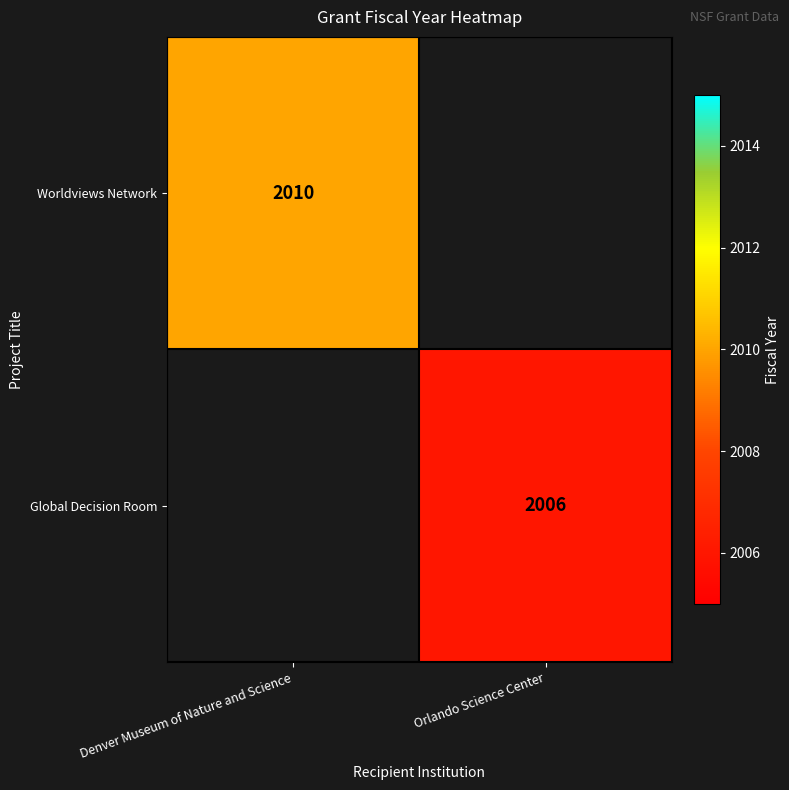

Is it true that Global Decision Room equals 2006 at Orlando Science Center?

True